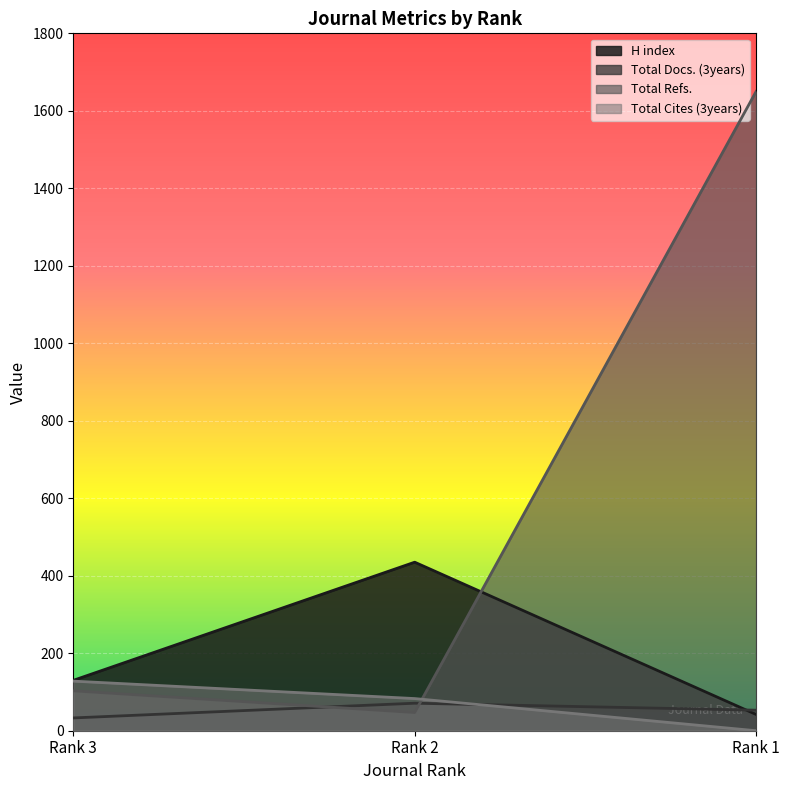

Reading left to right, transcribe all the data shown in this chart.

H index: 130	435	42
Total Docs. (3years): 33	71	53
Total Refs.: 103	47	1650
Total Cites (3years): 128	83	0